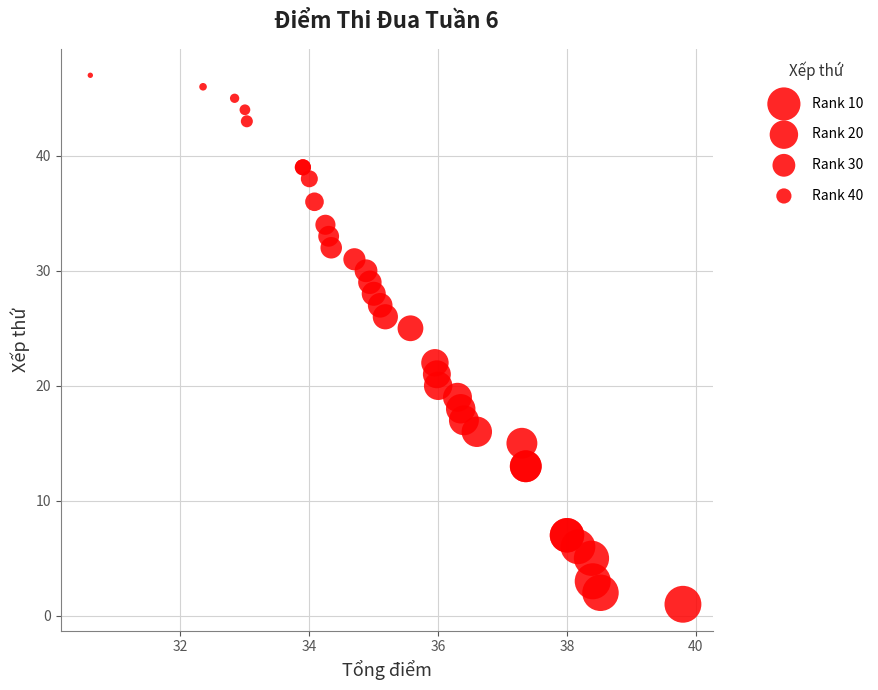

What Y value in the scatter plot is closest to 24?

25